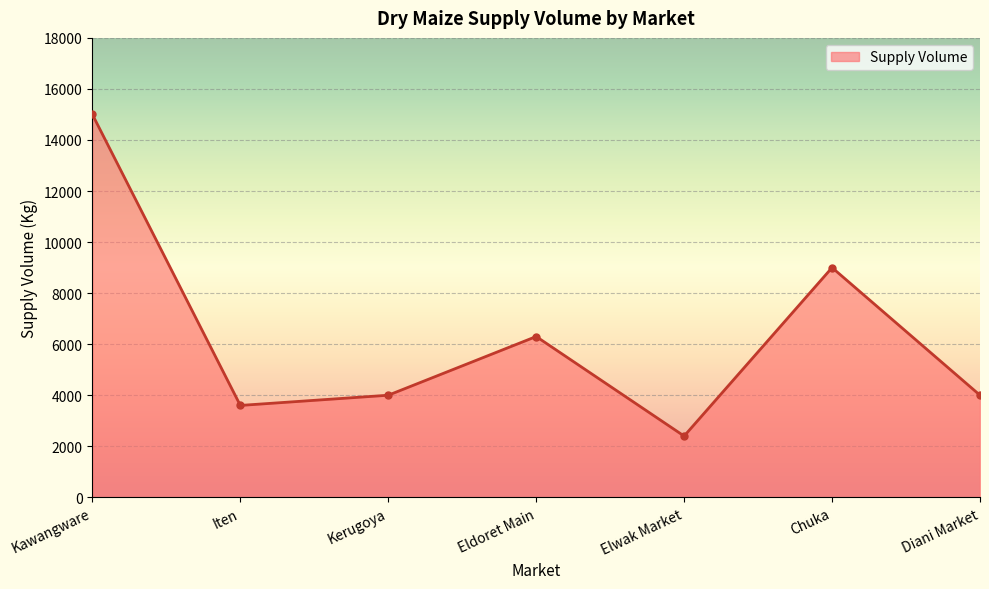

Reading left to right, list all the values displayed in this chart.

15000	3600	4000	6300	2400	9000	4000